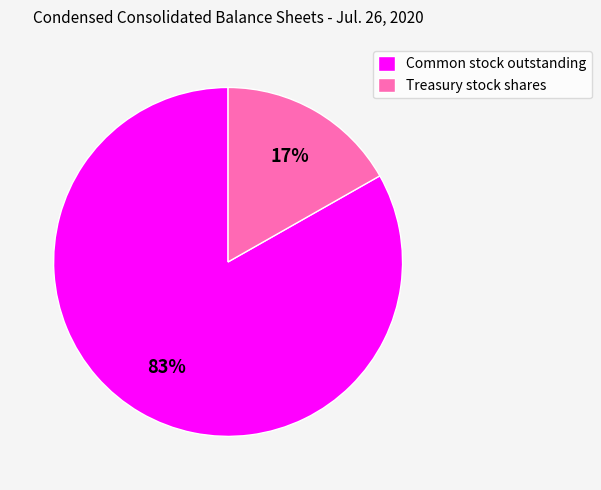

Is there a majority slice in this chart?

Yes